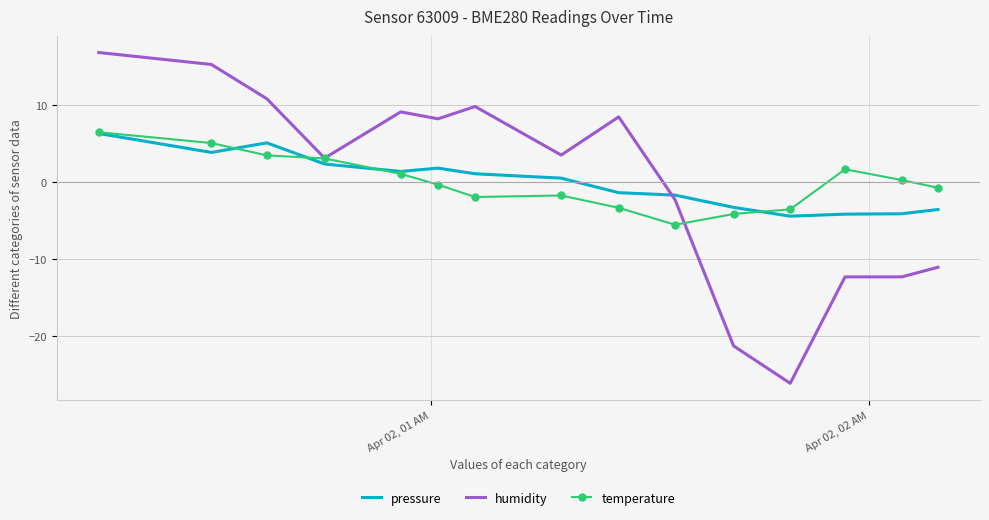

True or false: pressure and temperature intersect in this chart.

True